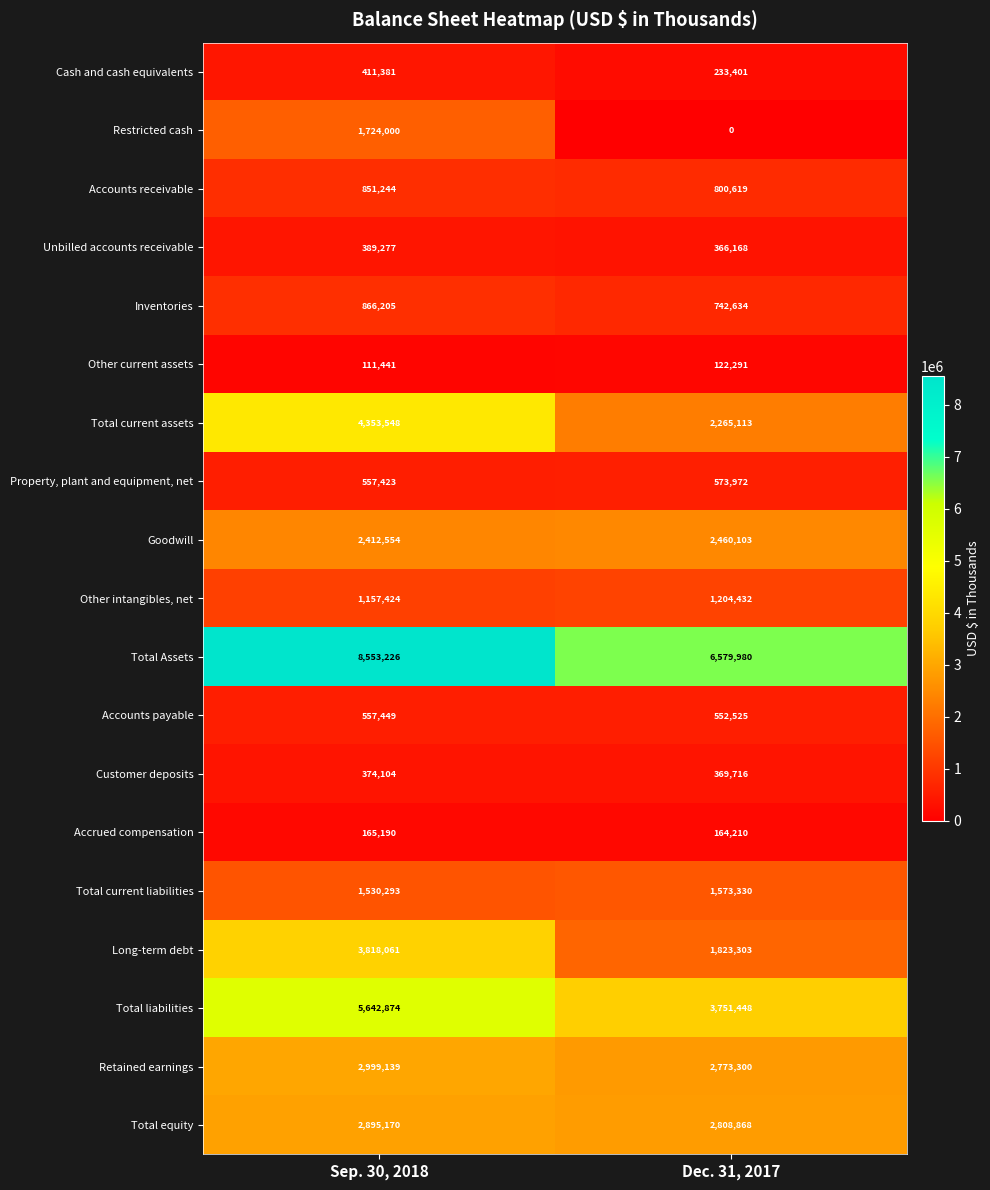

At which label does Goodwill reach its minimum?

Sep. 30, 2018